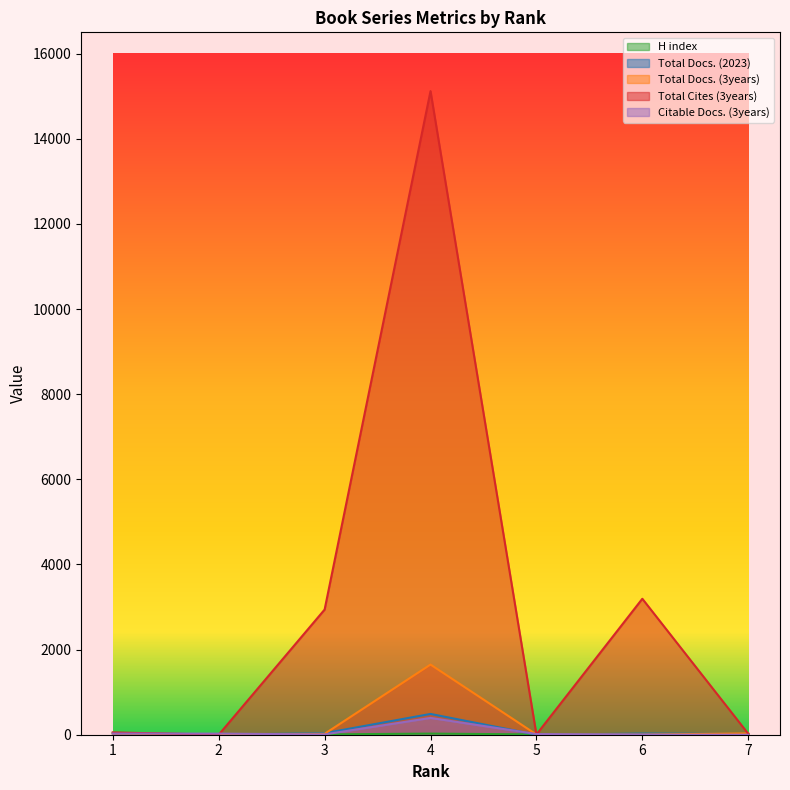

What is the value of the Total Cites (3years) point at the 6th from the left?

3194